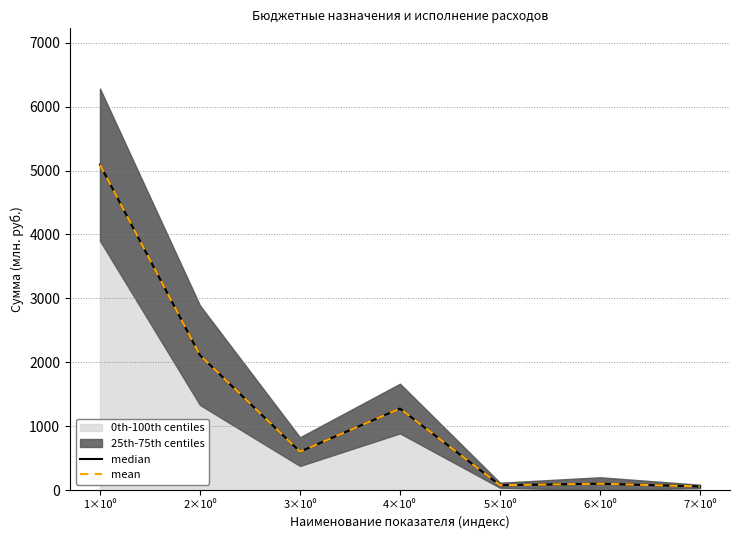

Is it true that median equals 5091.9 at 1×10⁰?

True